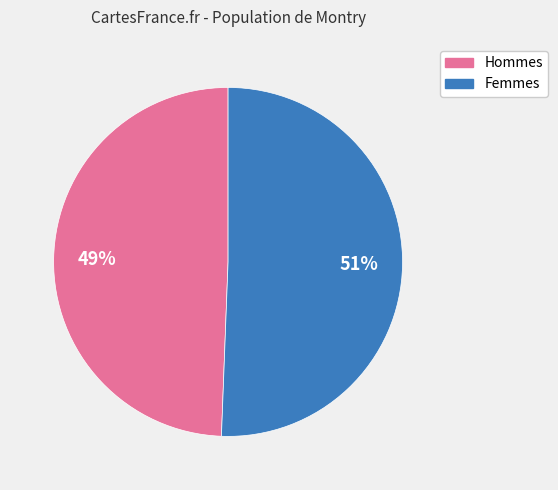

Does any single category account for the majority?

Yes